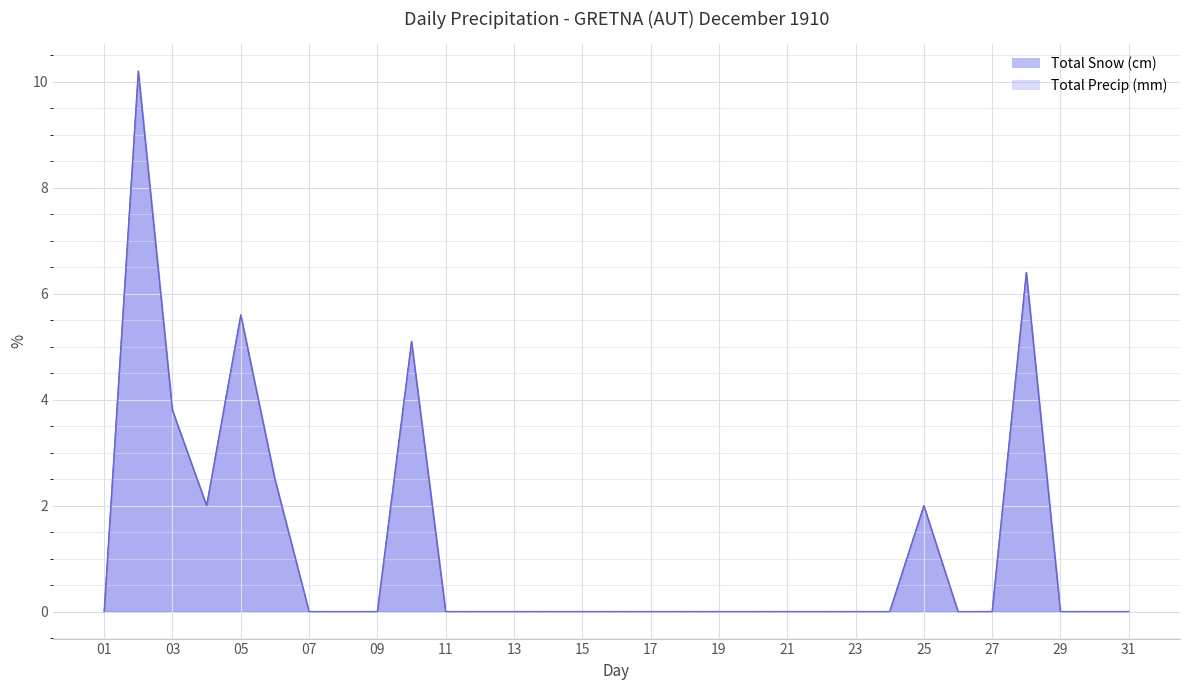

How many data points in Total Precip (mm) are above 0?

8